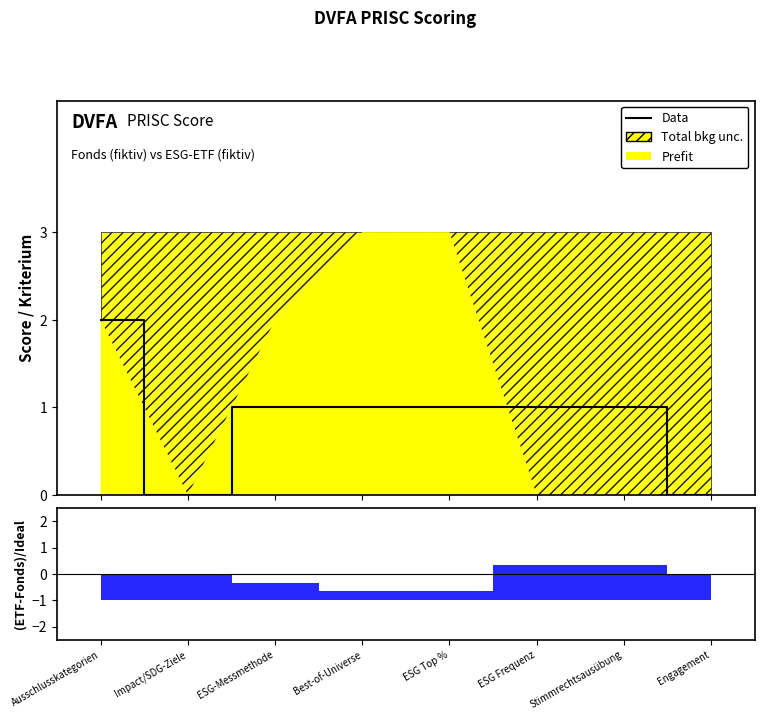

At which label is the value closest to 1?

ESG-Messmethode